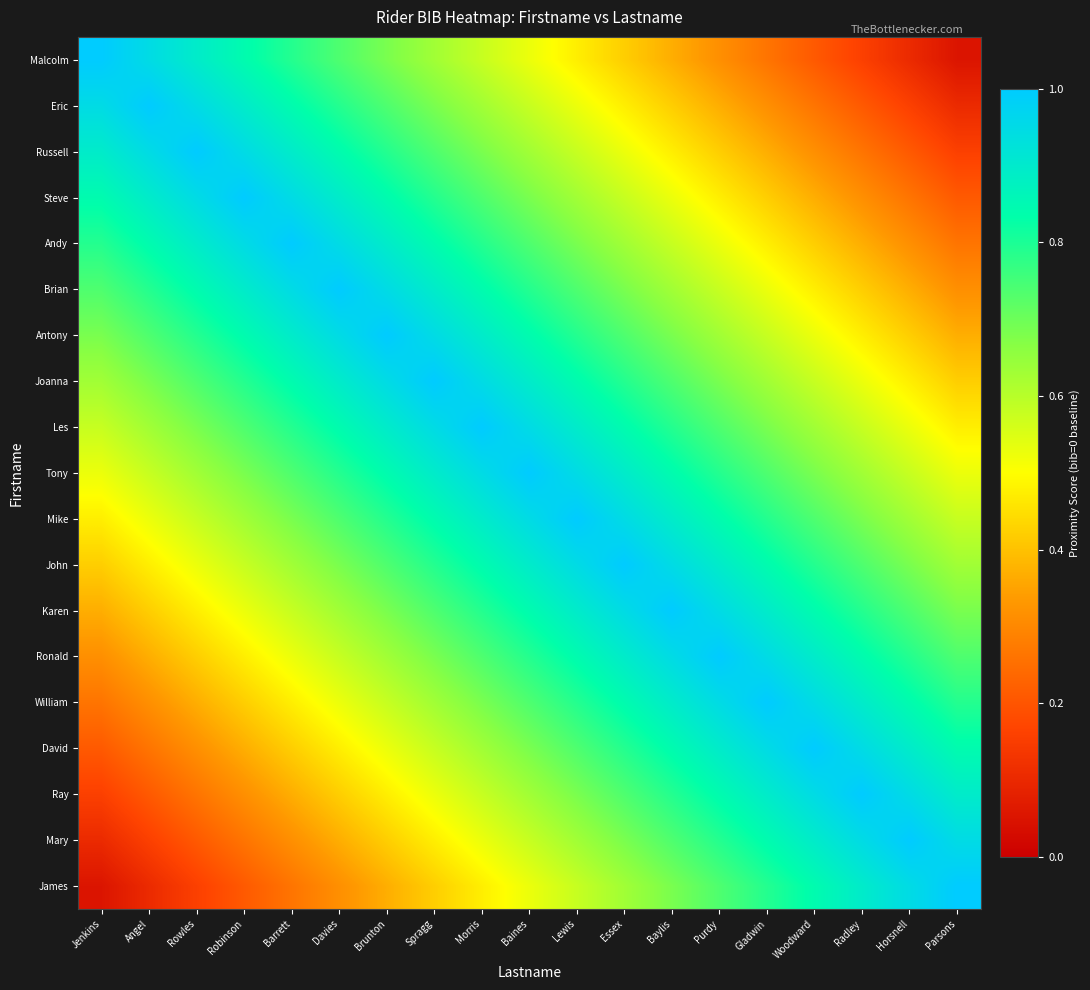

What is the smallest value displayed?

0.1